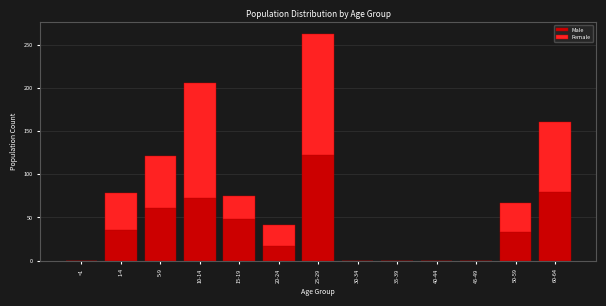

Reading left to right, transcribe the values for Male.

<1=0	1-4=35	5-9=61	10-14=72	15-19=48	20-24=17	25-29=122	30-34=0	35-39=0	40-44=0	45-49=0	50-59=33	60-64=79